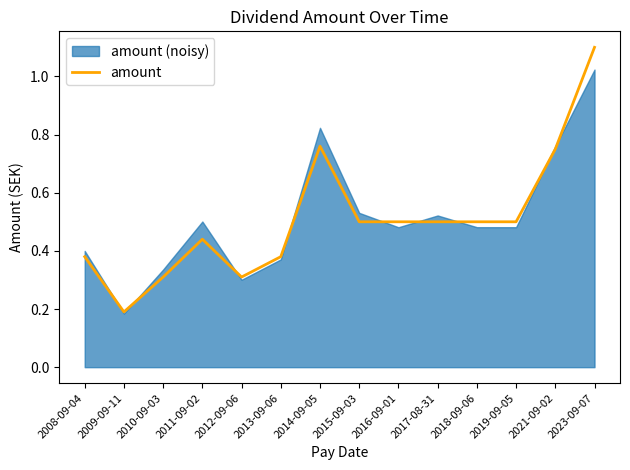

True or false: there are more than 1 points higher than both neighbors.

True